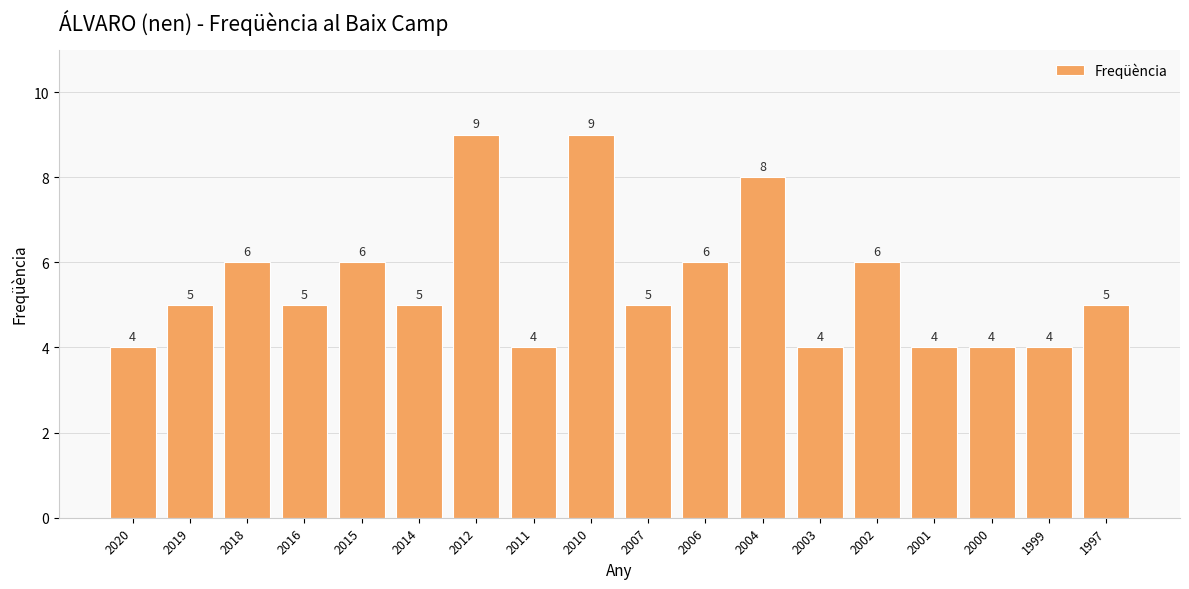

How many data points does each series have?

18